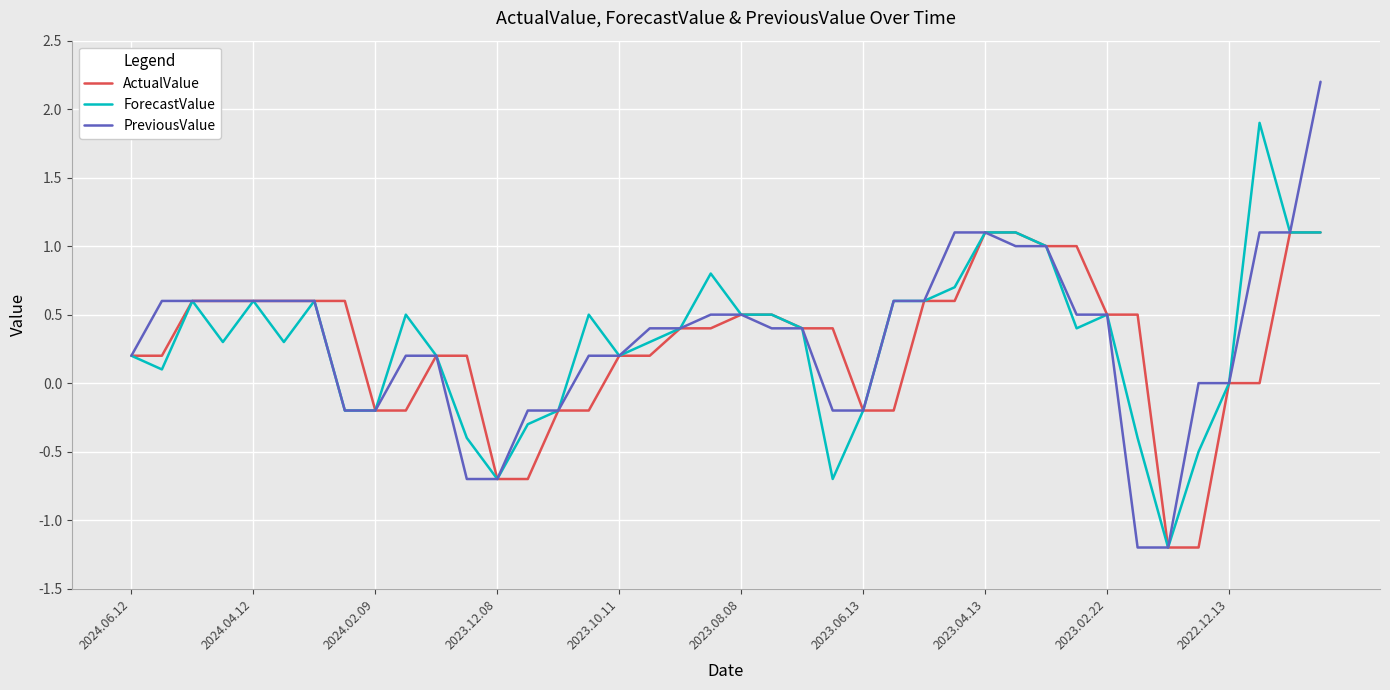

How many distinct data groups are displayed?

3